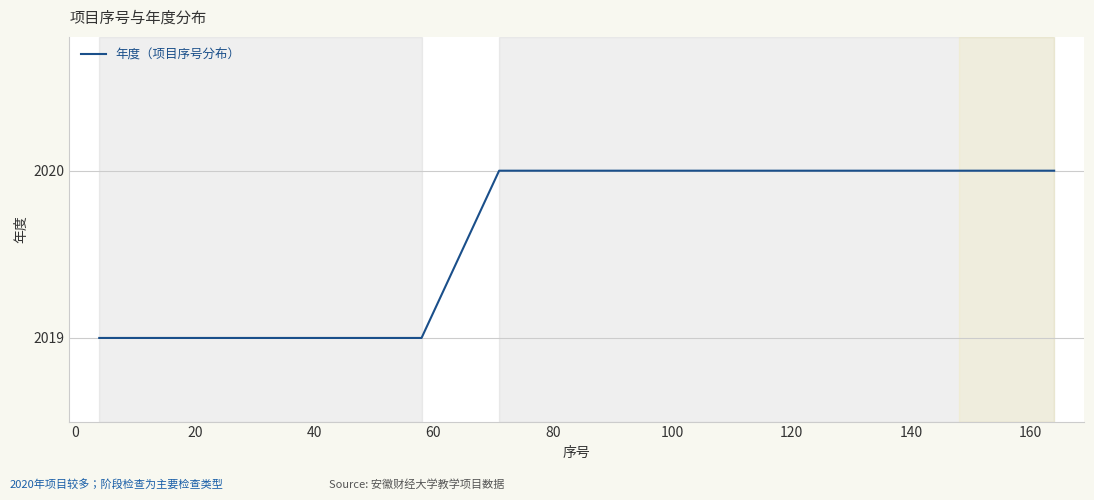

What is the maximum value shown in the chart?

2020